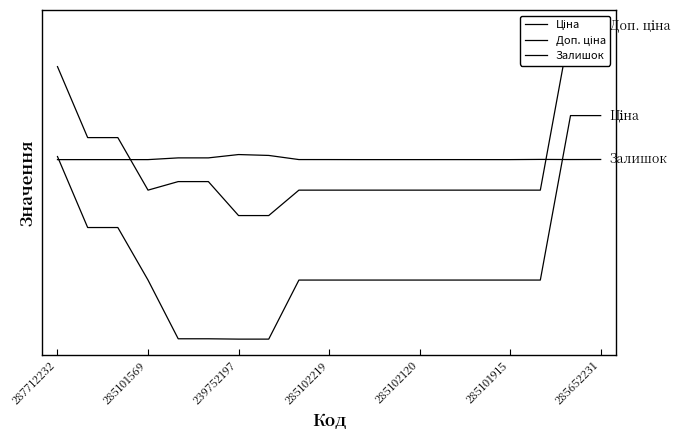

How many lines are shown in the chart?

3